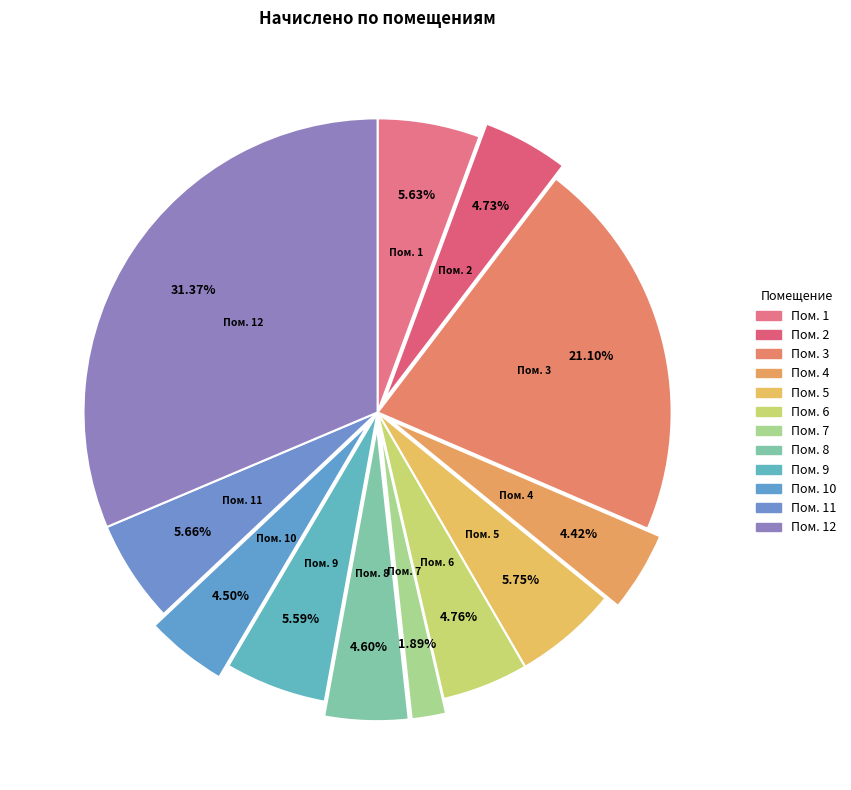

How many slices are in this pie chart?

12